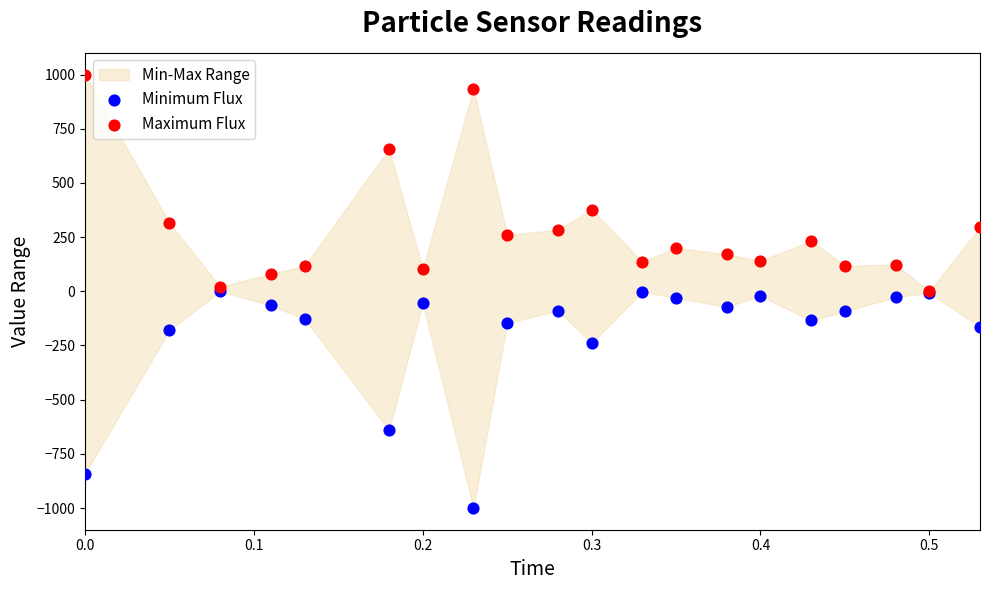

In the Minimum Flux series, what Y value is closest to -500?

-639.9